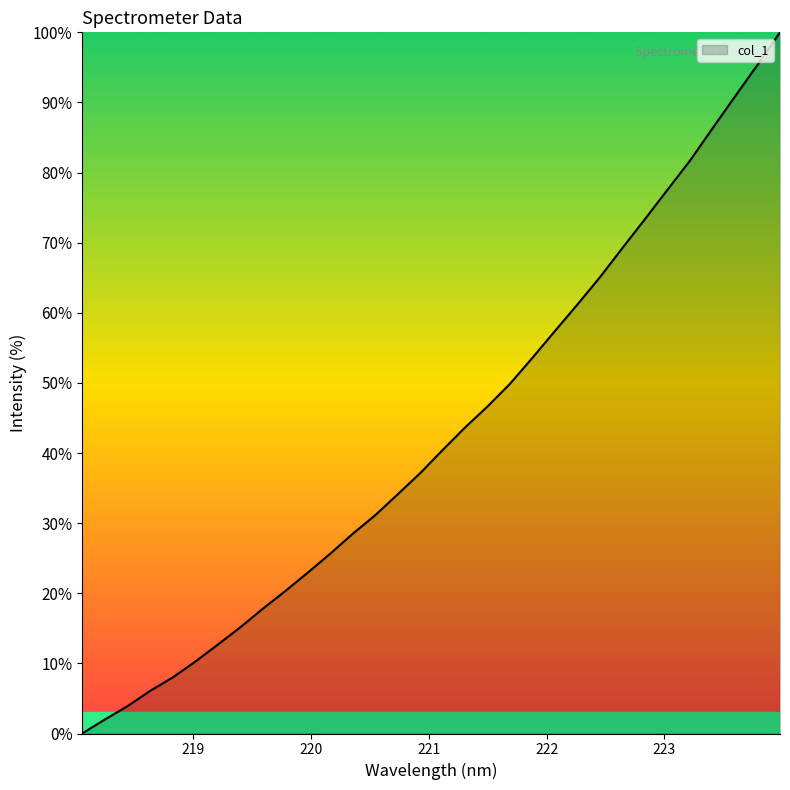

What is the difference between the maximum and minimum values?

100.0